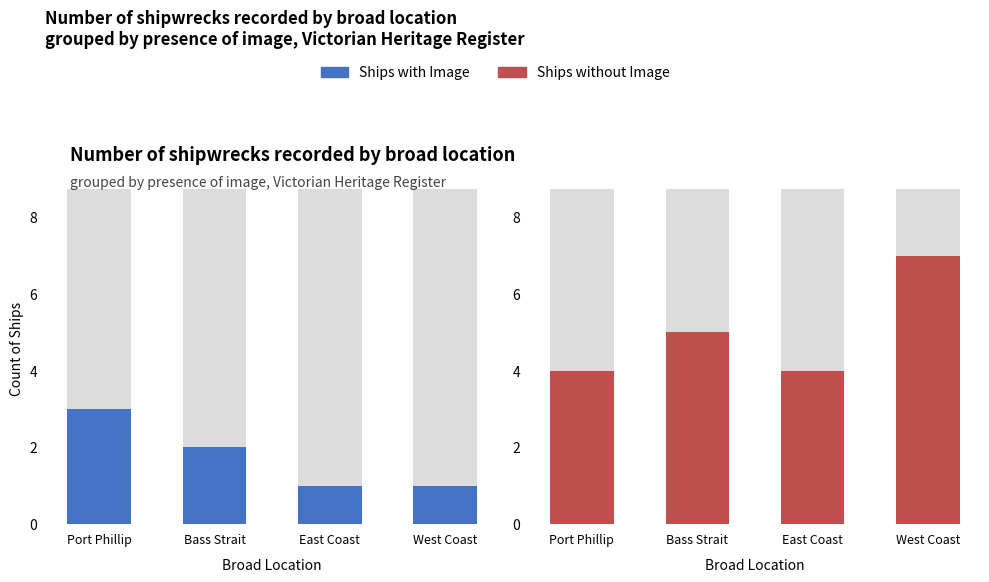

What is the label of the 4th bar from the right?

Port Phillip